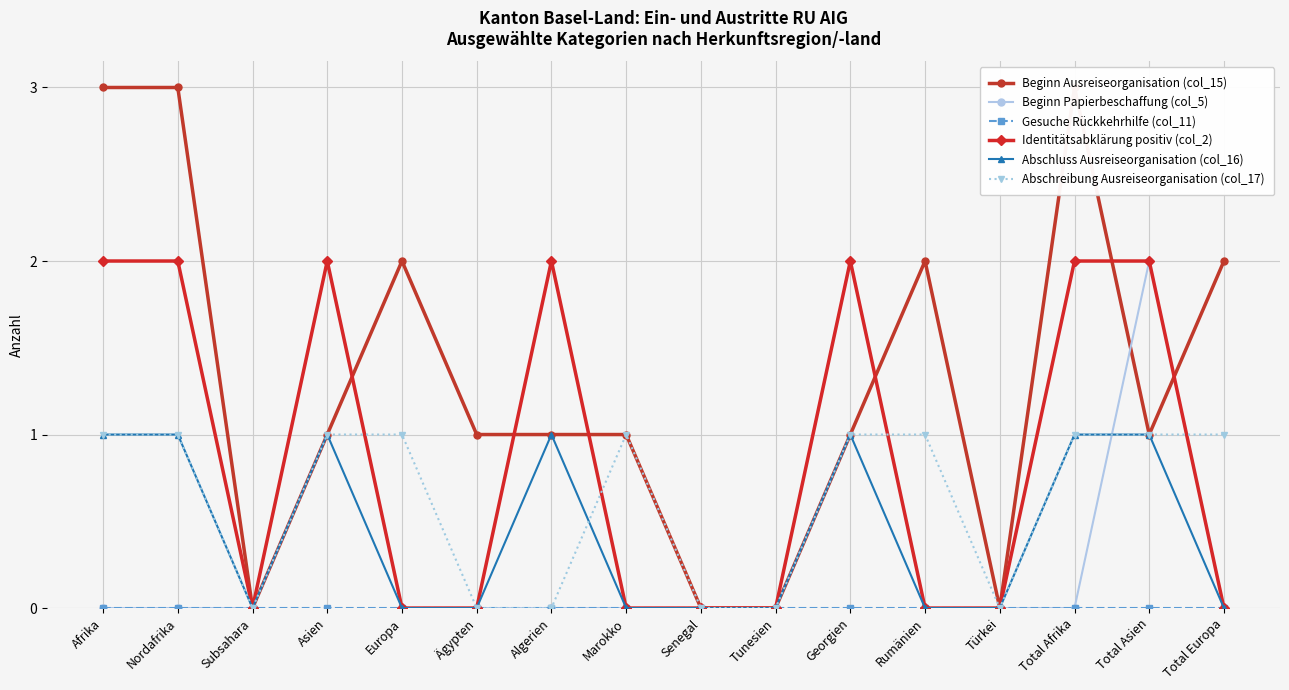

Which series has the widest spread of values?

Beginn Ausreiseorganisation (col_15)